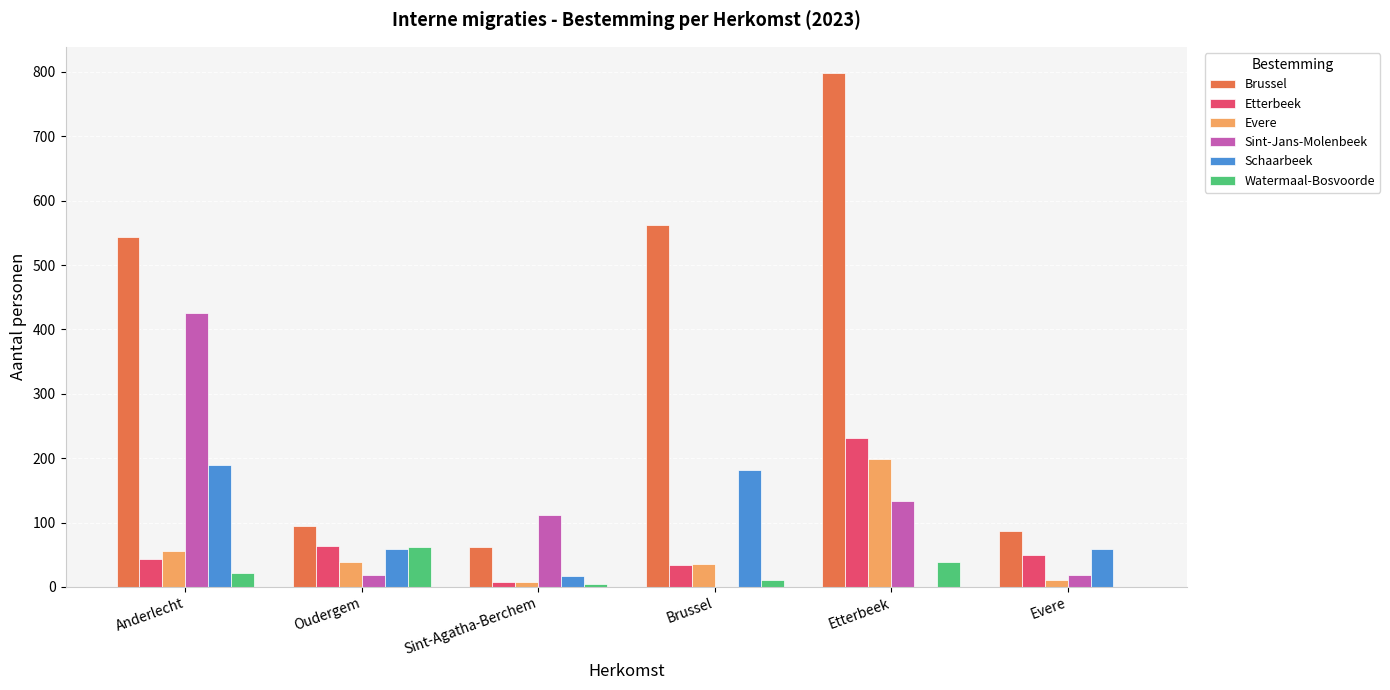

Which series changed the most between Anderlecht and Oudergem?

Brussel